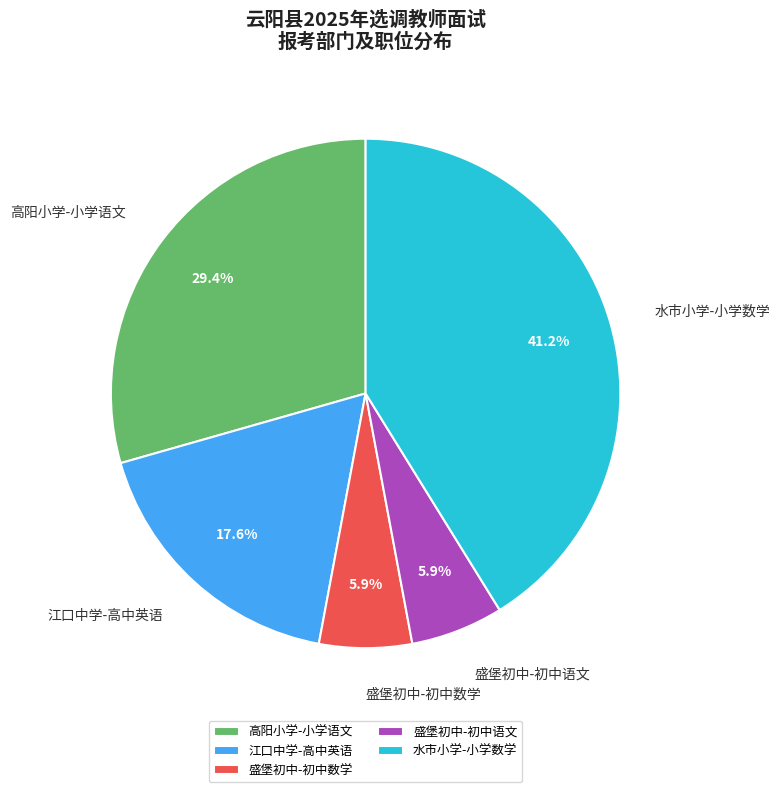

What is the total percentage of 高阳小学-小学语文 and 盛堡初中-初中数学?

35.3%